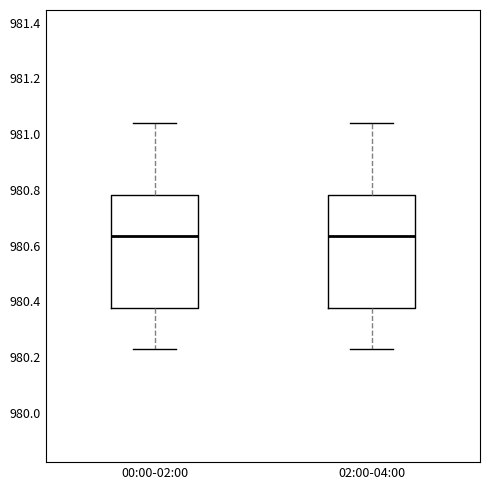

Reading left to right, transcribe this box plot: for each box, give where its median line is, the range the box spans, and where its two whiskers end, as read against the y-axis. The values are not printed on the chart, so give them approximately, as read against the axis.

00:00-02:00: median 980.64, box 980.38 to 980.78, whiskers 980.22 to 981.04
02:00-04:00: median 980.64, box 980.38 to 980.78, whiskers 980.22 to 981.04